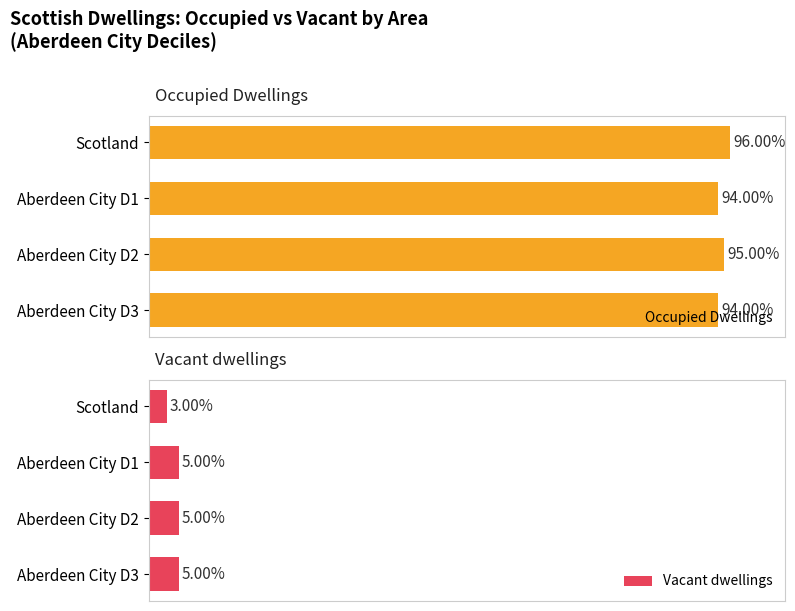

How many groups of bars are there?

4